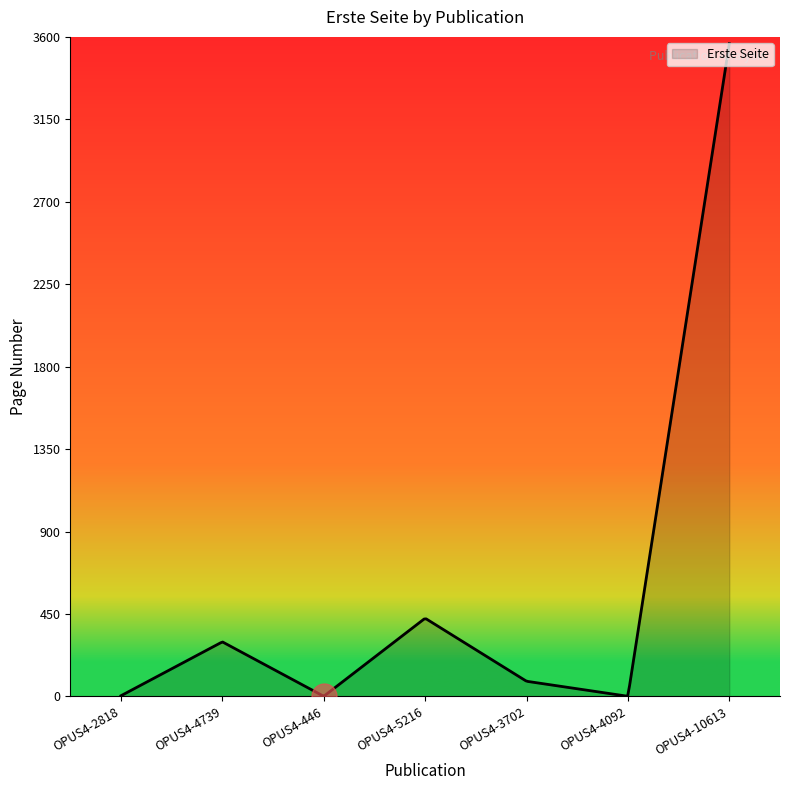

What is the maximum value shown in the chart?

3563.0